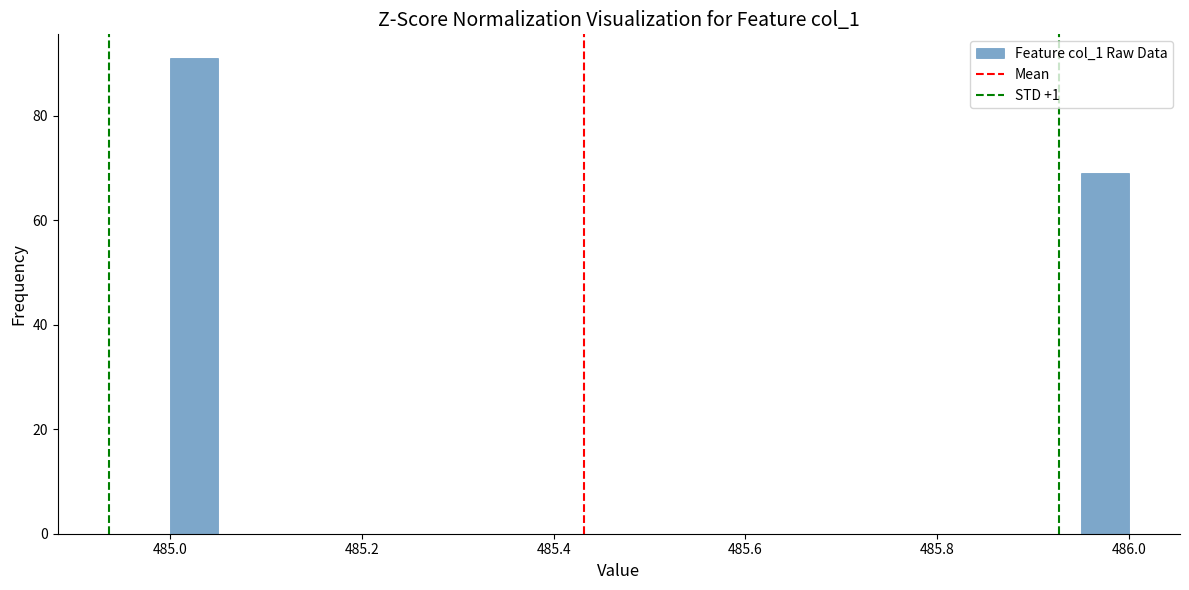

Around what value on the x-axis is the tallest bar? Give the approximate position of its centre, as read against the axis.

485.02